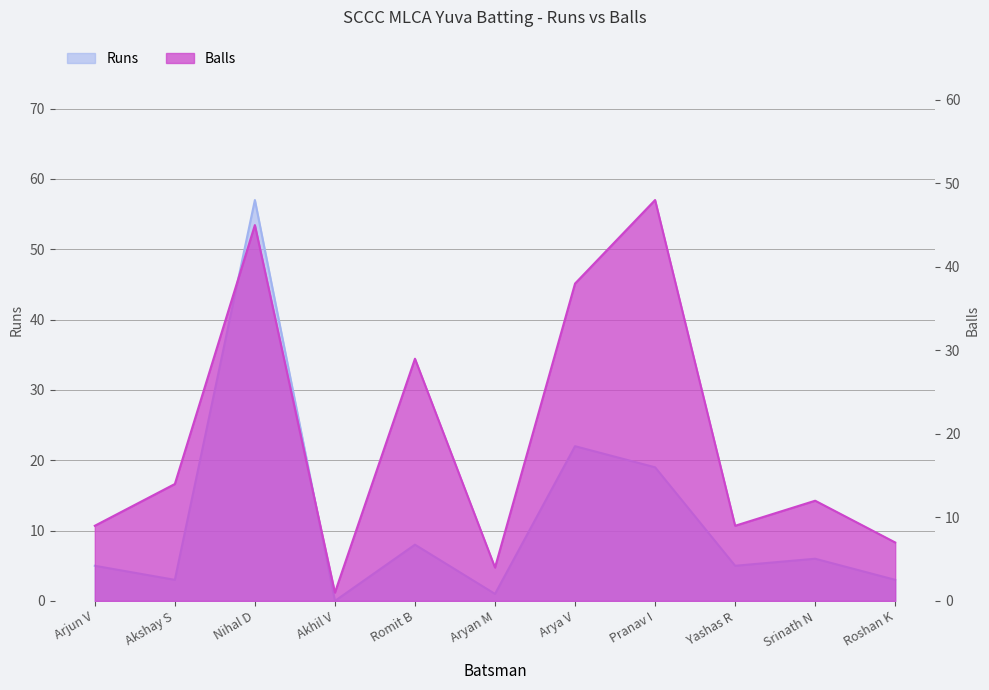

Reading left to right, transcribe all the data shown in this chart.

Runs: 5	3	57	0	8	1	22	19	5	6	3
Balls: 9	14	45	1	29	4	38	48	9	12	7